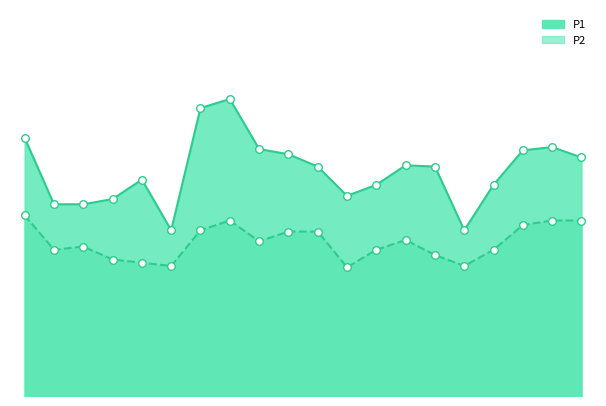

What are all the series names shown in the legend?

P1, P2